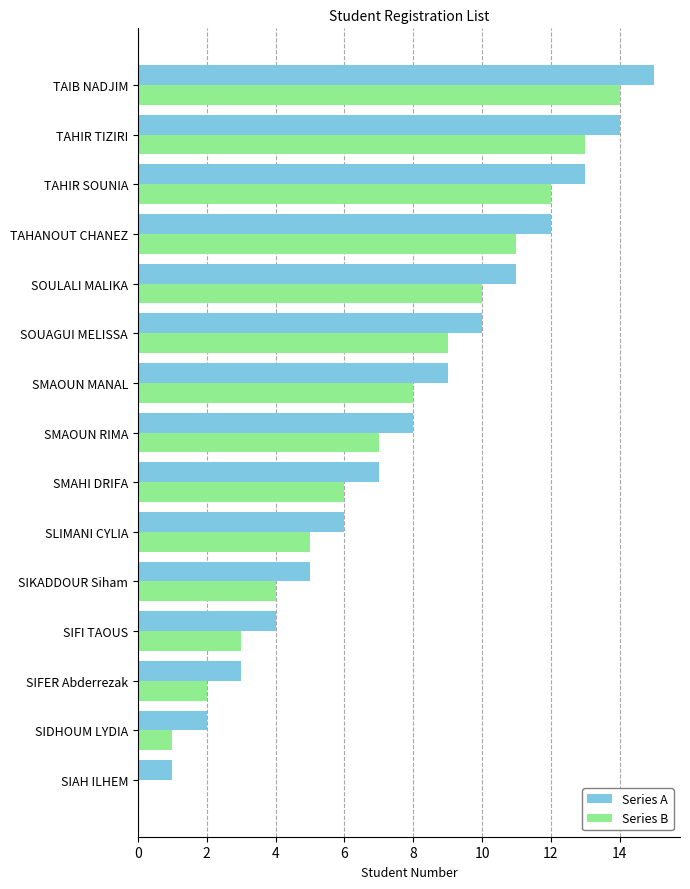

True or false: Series A has a value of 14 at TAHIR TIZIRI.

True